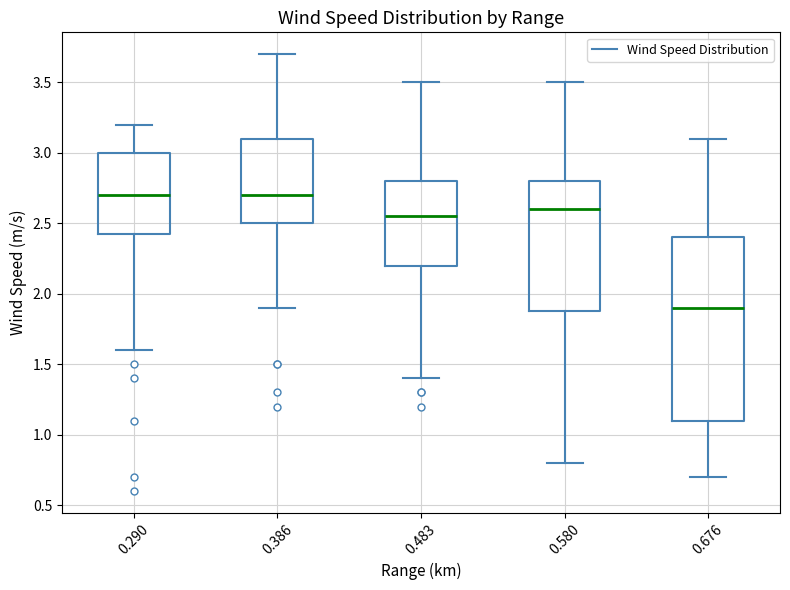

Which box is the tallest, from its lower edge to its upper edge?

0.676